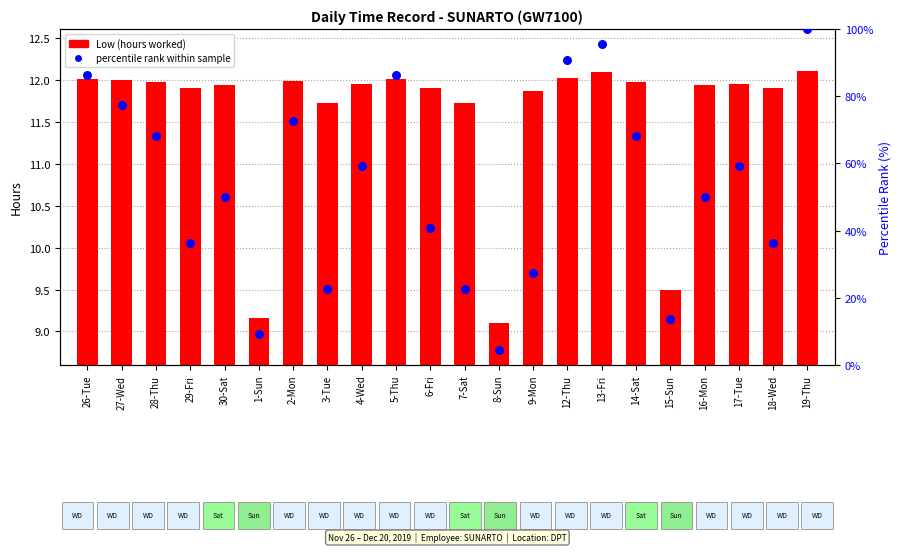

At which category is the sum across all series the highest?

19-Thu